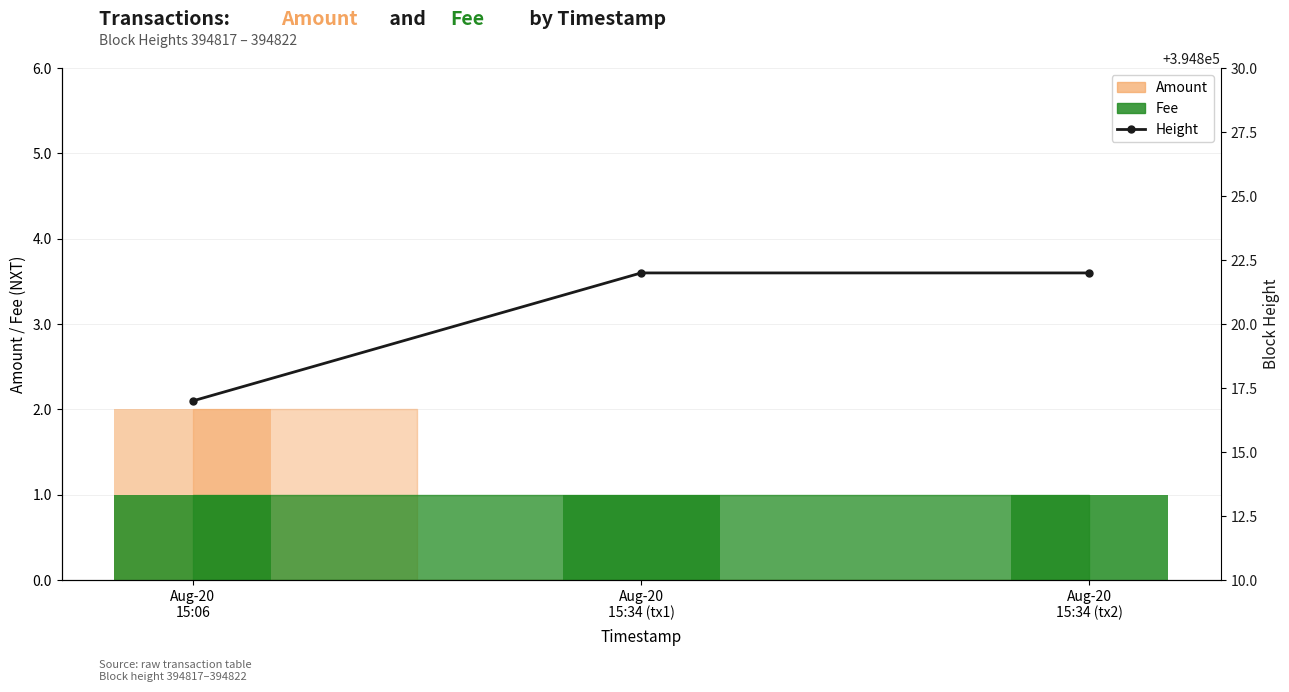

Which category has the lowest value across all series?

Aug-20
15:06